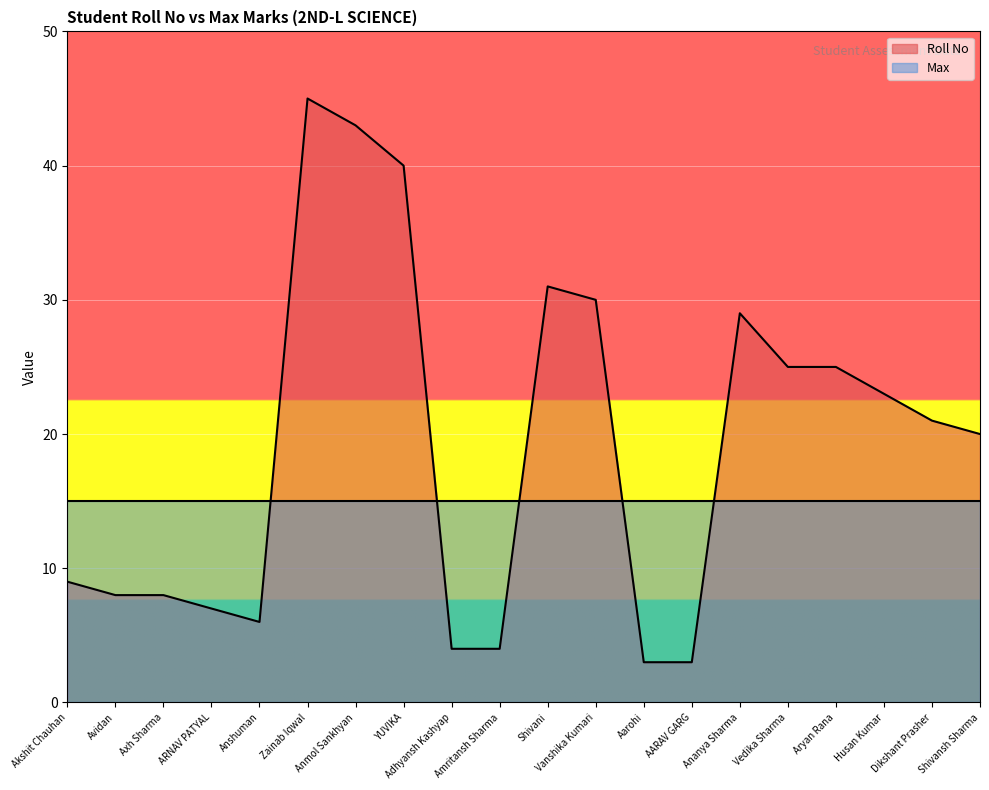

List the labels in order of value, smallest first.

Aarohi, AARAV GARG, Adhyansh Kashyap, Amritansh Sharma, Anshuman, ARNAV PATYAL, Avidan, Axh Sharma, Akshit Chauhan, Shivansh Sharma, Dikshant Prasher, Husan Kumar, Vedika Sharma, Aryan Rana, Ananya Sharma, Vanshika Kumari, Shivani, YUVIKA, Anmol Sankhyan, Zainab Iqwal